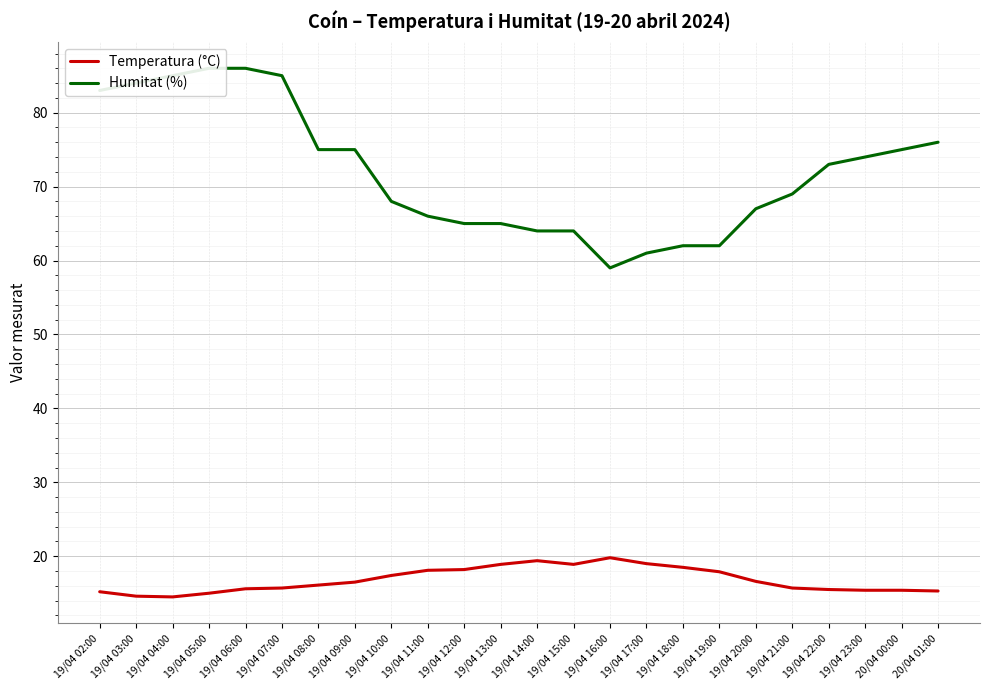

What is the sum of the Temperatura (°C) values at 19/04 08:00 and 19/04 10:00?

33.5